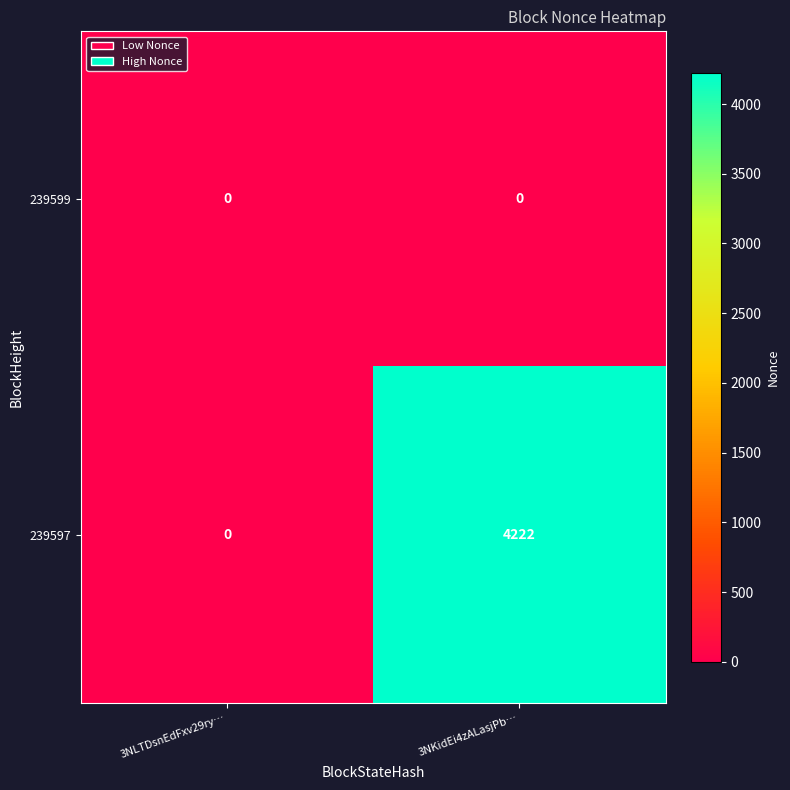

Which series has the largest total across all categories?

239597